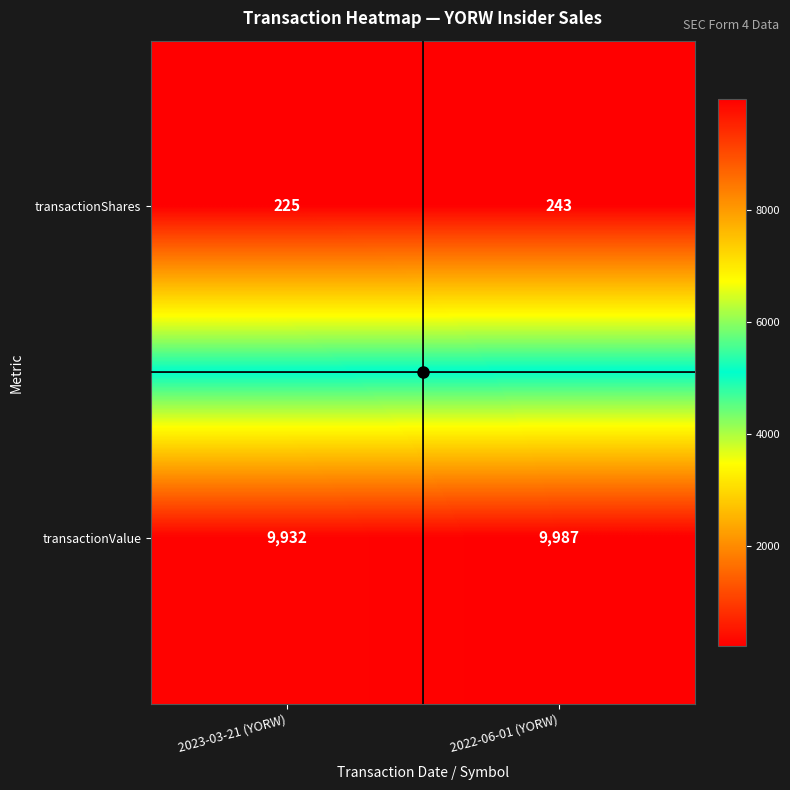

List the series in order of their overall mean, highest first.

transactionValue, transactionShares